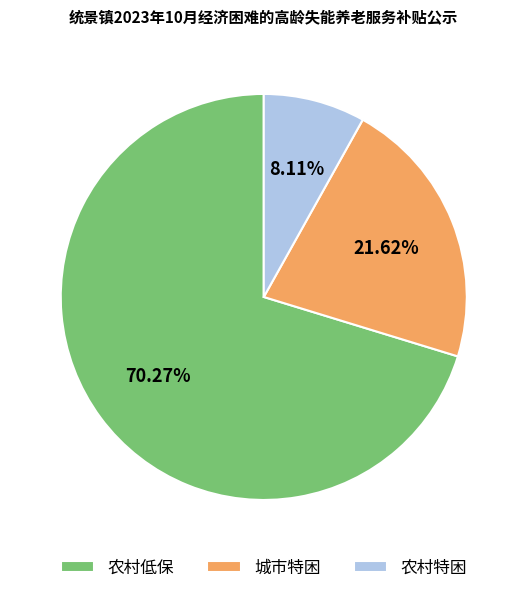

Which slice is the largest?

农村低保